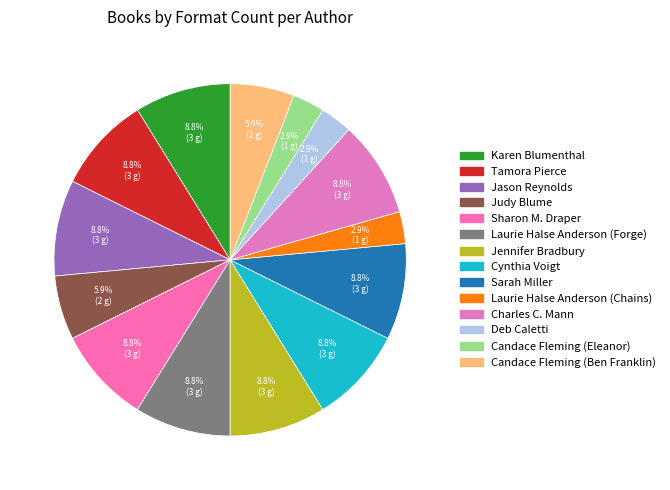

How many slices are in this pie chart?

14